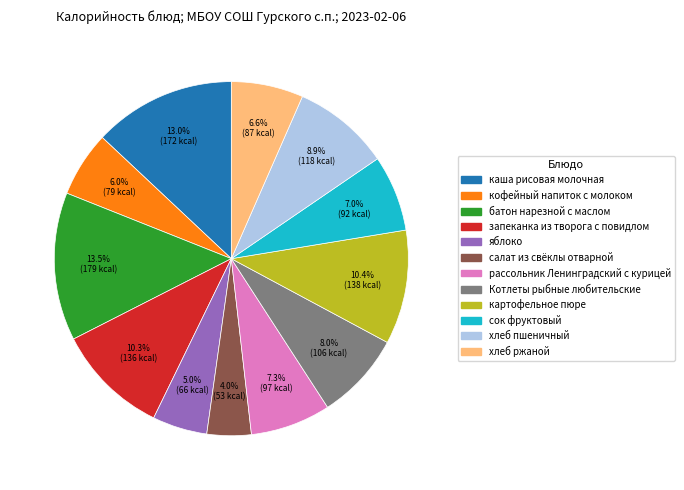

The картофельное пюре slice represents 18% of the pie. True or false?

False